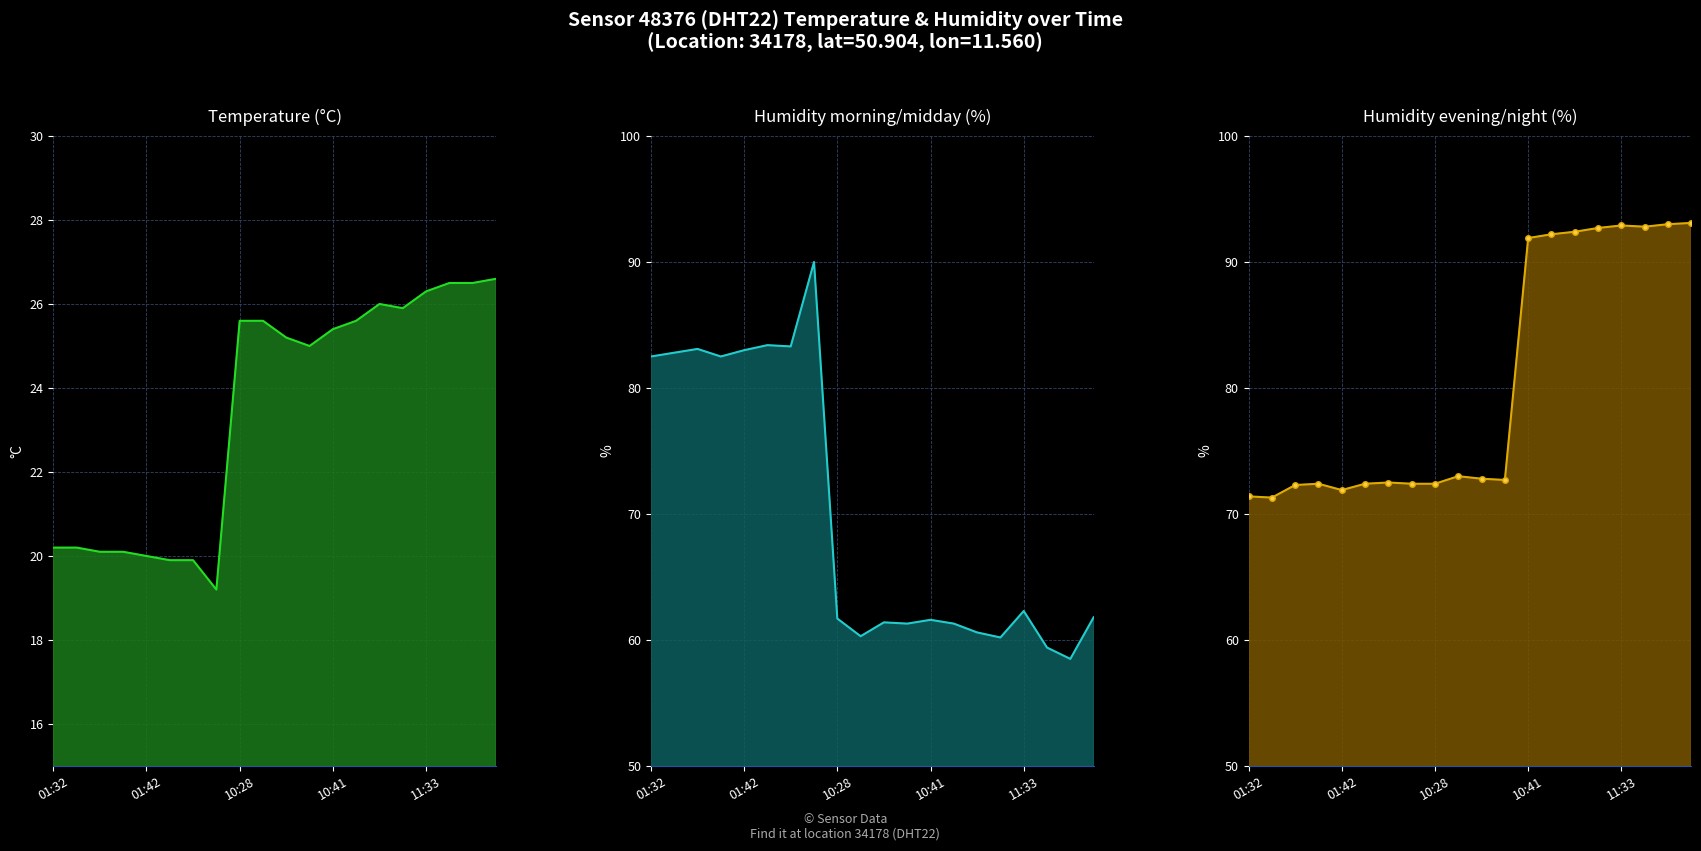

At which label is humidity closest to 74?

01:32